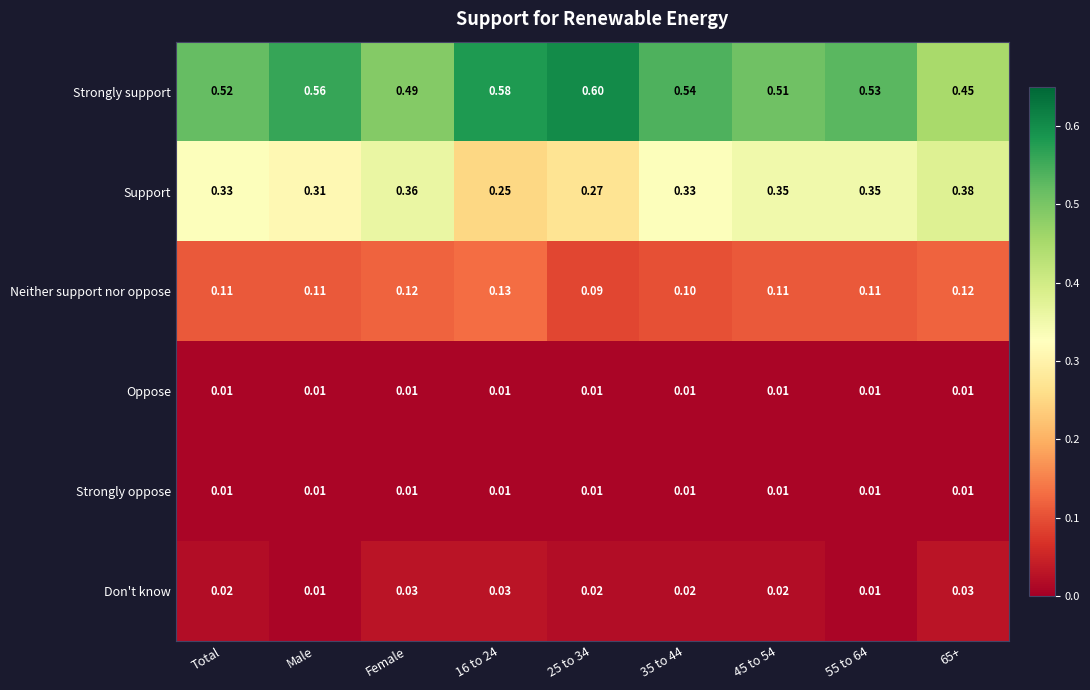

Between Female and 35 to 44, which series saw the biggest shift?

Strongly support